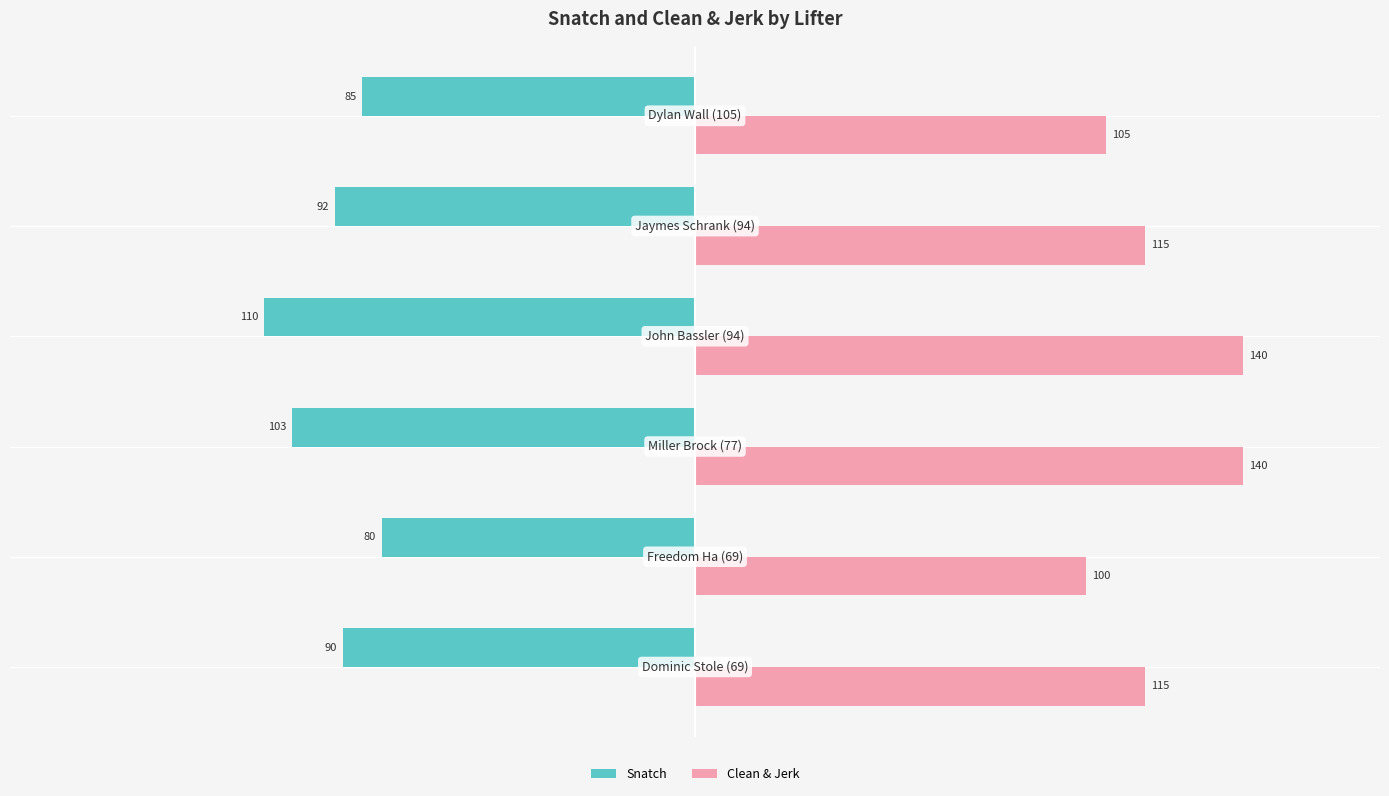

What is the minimum value for Clean & Jerk?

100